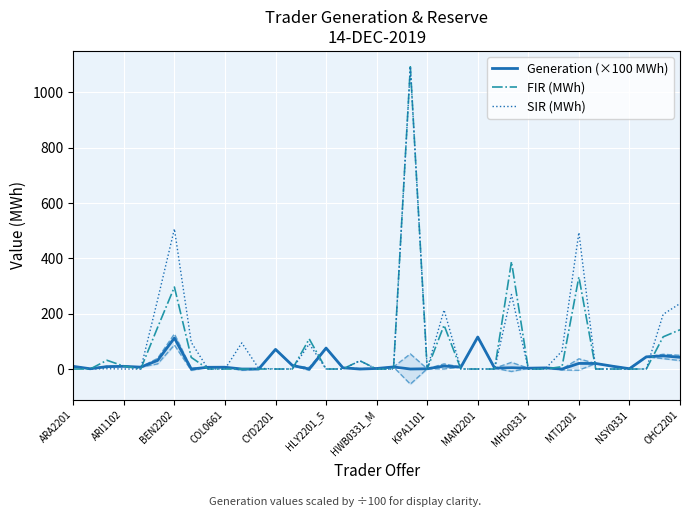

What is the total value across all series at ARA2201?

18.5